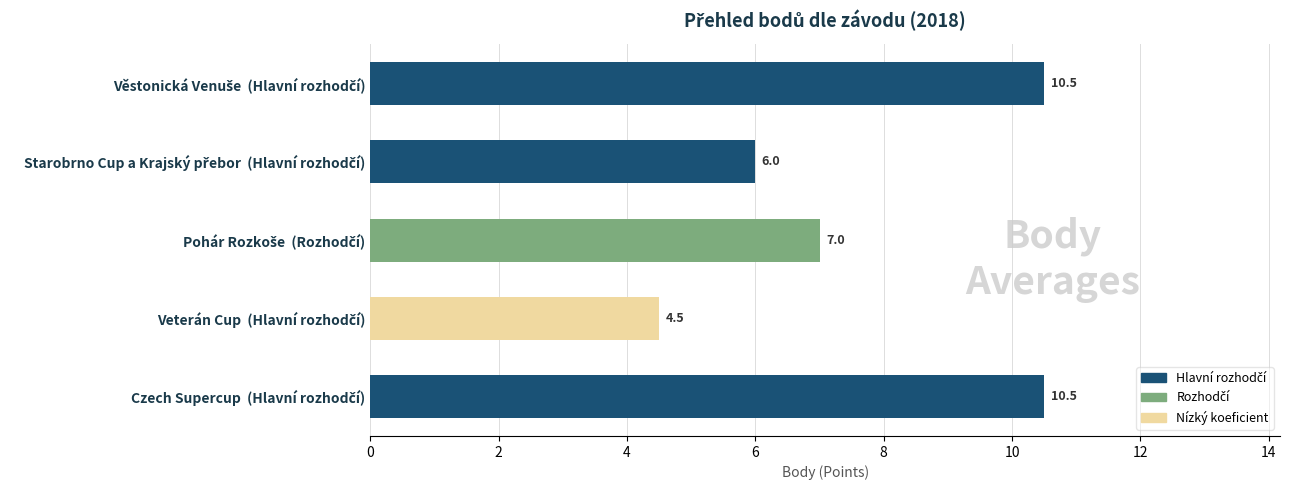

What is the average value?

7.7